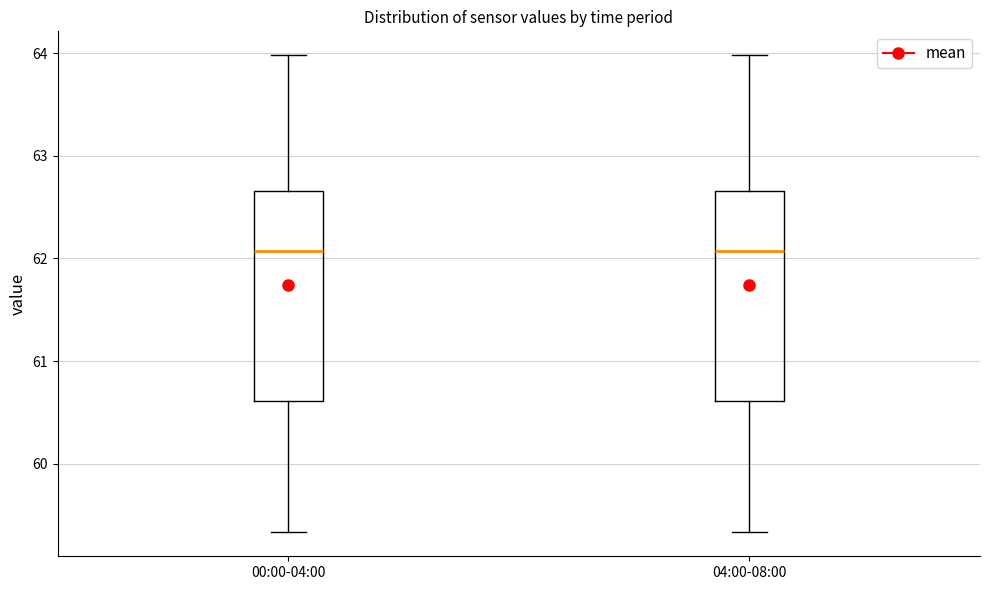

Reading left to right, read every box against the y-axis: the position of its median line, the range the box covers, and the ends of its whiskers. The values are not printed on the chart, so give them approximately, as read against the axis.

00:00-04:00: median 62.1, box 60.6 to 62.7, whiskers 59.3 to 64.0
04:00-08:00: median 62.1, box 60.6 to 62.7, whiskers 59.3 to 64.0